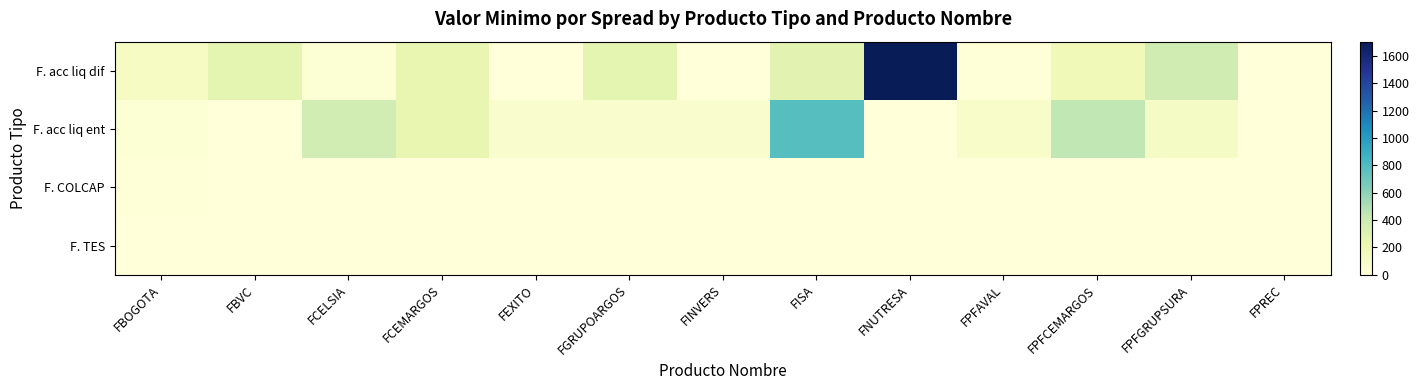

Reading right to left, transcribe all the data shown in this chart.

F. acc liq dif: FPREC=0	FPFGRUPSURA=376	FPFCEMARGOS=178	FPFAVAL=12	FNUTRESA=1705	FISA=275	FINVERS=0	FGRUPOARGOS=265	FEXITO=0	FCEMARGOS=245	FCELSIA=32	FBVC=263	FBOGOTA=119
F. acc liq ent: FPREC=0	FPFGRUPSURA=111	FPFCEMARGOS=445	FPFAVAL=91	FNUTRESA=0	FISA=773	FINVERS=64	FGRUPOARGOS=64	FEXITO=66	FCEMARGOS=239	FCELSIA=370	FBVC=0	FBOGOTA=30
F. COLCAP: FPREC=0	FPFGRUPSURA=0	FPFCEMARGOS=0	FPFAVAL=0	FNUTRESA=0	FISA=0	FINVERS=0	FGRUPOARGOS=0	FEXITO=0	FCEMARGOS=0	FCELSIA=0	FBVC=0	FBOGOTA=12
F. TES: FPREC=1	FPFGRUPSURA=1	FPFCEMARGOS=1	FPFAVAL=1	FNUTRESA=1	FISA=1	FINVERS=0	FGRUPOARGOS=0	FEXITO=0	FCEMARGOS=0	FCELSIA=0	FBVC=0	FBOGOTA=0